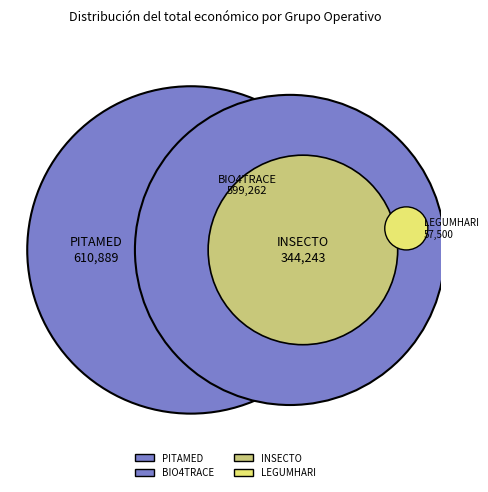

Is there a majority slice in this chart?

No